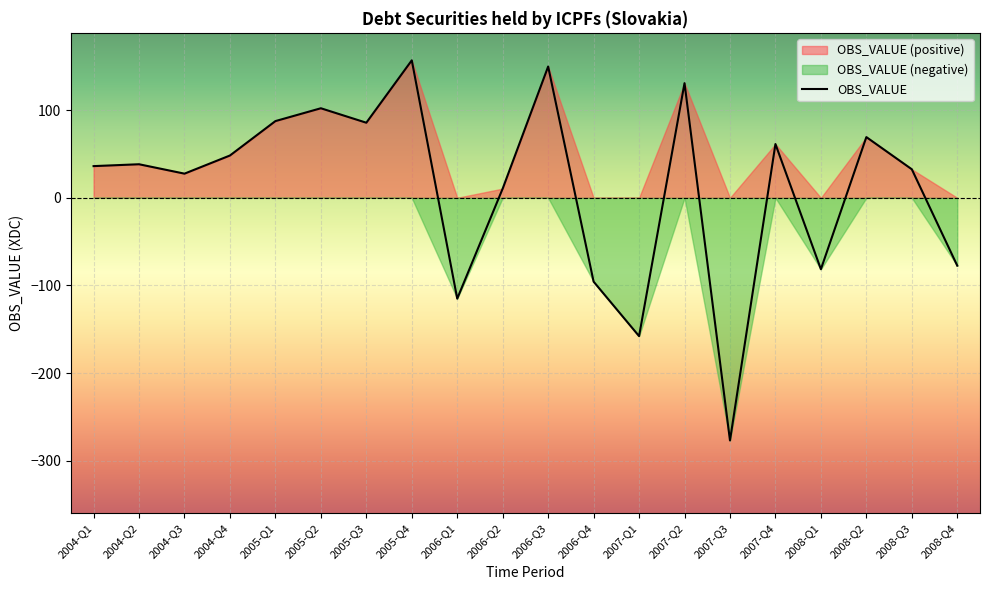

The value at 2007-Q1 is -157.8. True or false?

True